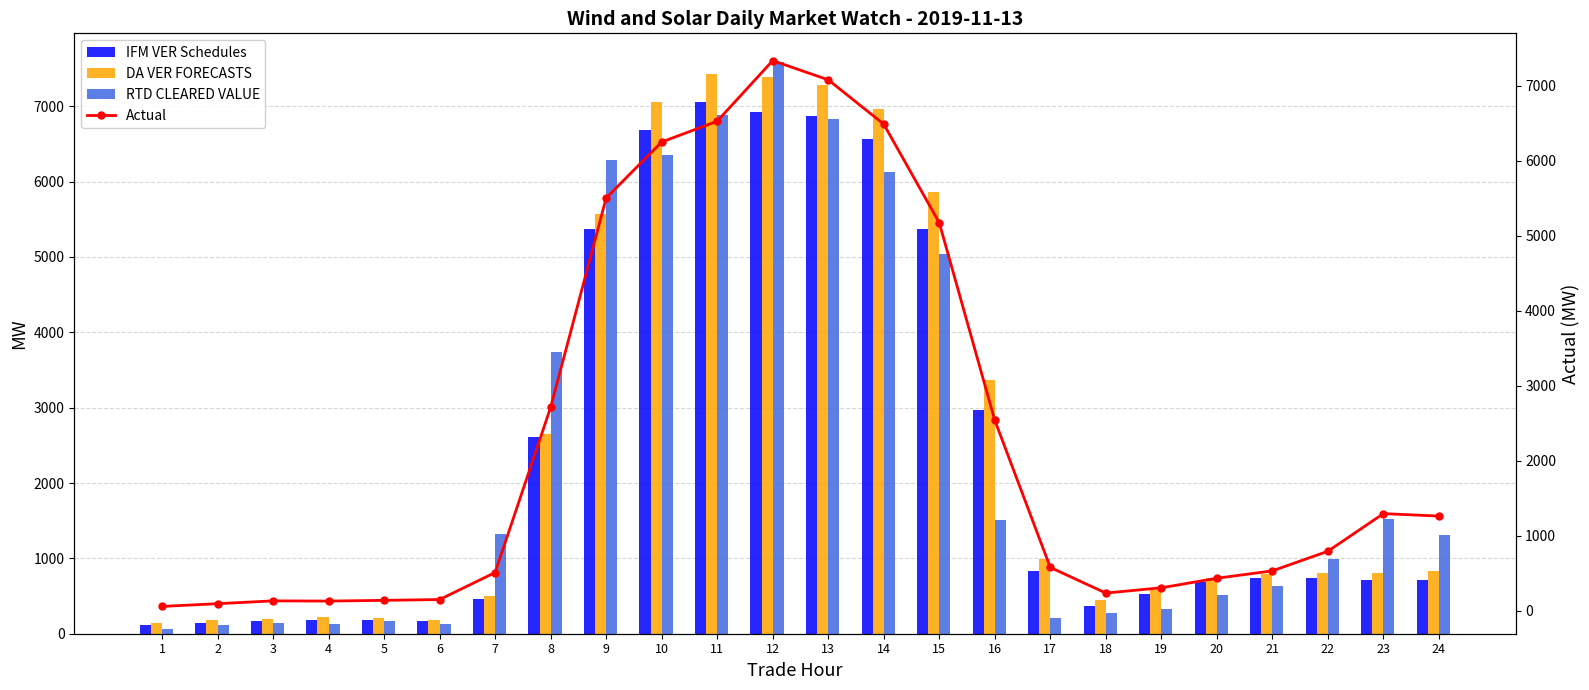

Are the bars horizontal?

No